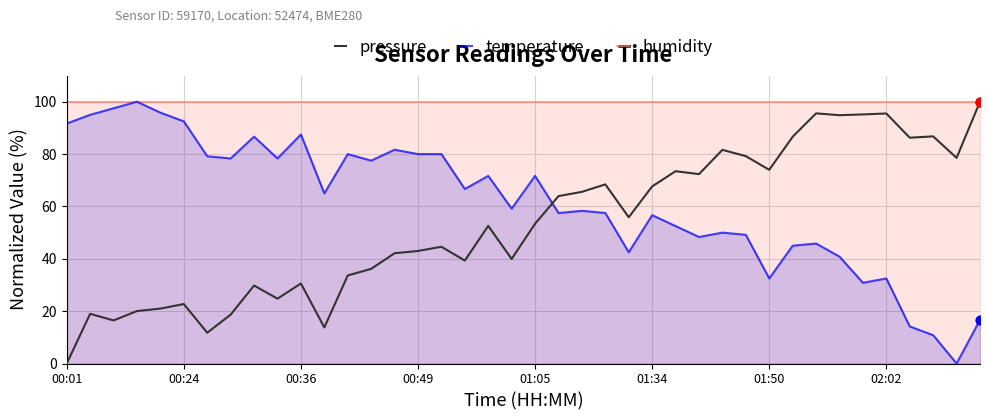

Which series reaches the maximum Y coordinate?

pressure